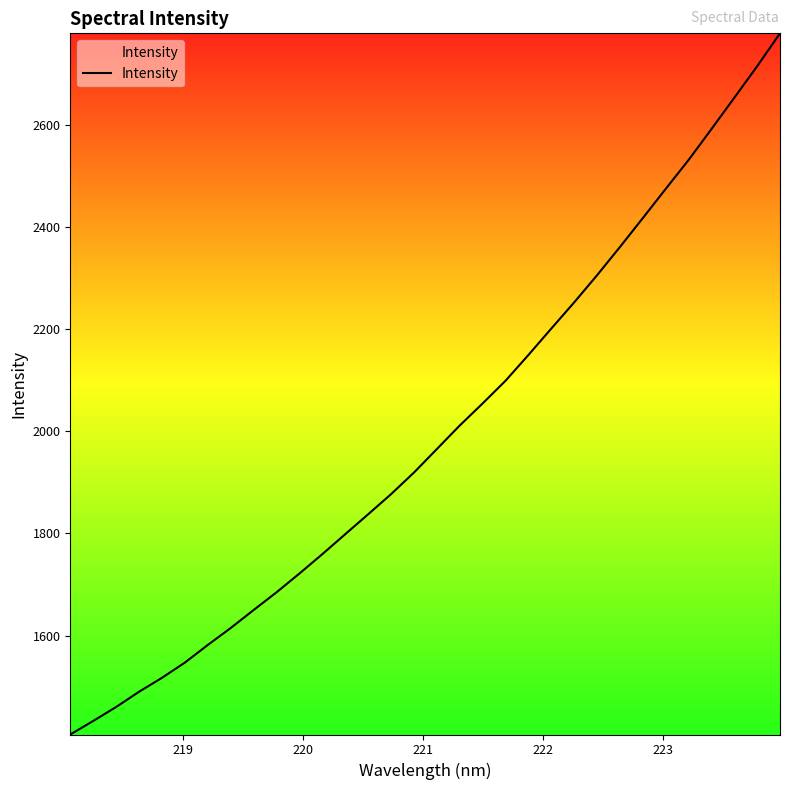

Reading right to left, extract all data points from this chart.

2778.7	2714.2	2652.6	2591.2	2530.7	2474.2	2417.0	2360.5	2305.3	2252.2	2200.9	2149.2	2098.8	2054.4	2011.2	1965.2	1919.2	1876.9	1837.6	1798.6	1759.6	1721.7	1684.9	1650.2	1615.1	1581.9	1547.4	1517.6	1490.3	1460.5	1433.2	1406.7